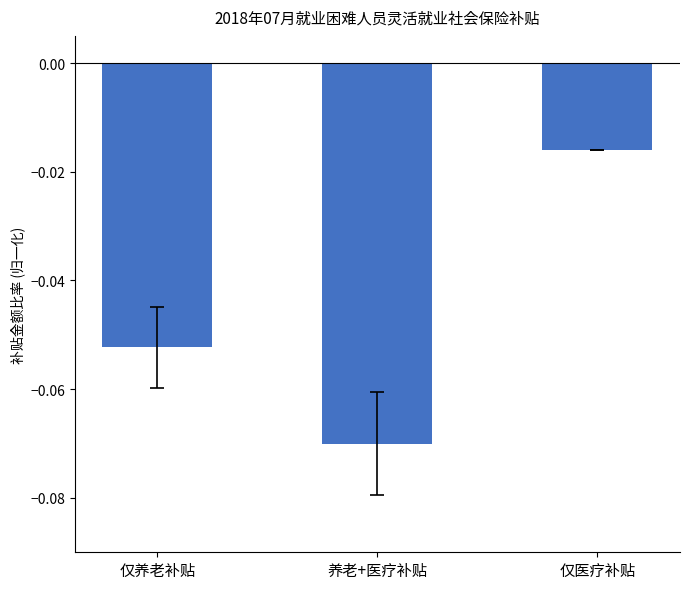

Rank the categories by value from highest to lowest.

仅医疗补贴, 仅养老补贴, 养老+医疗补贴